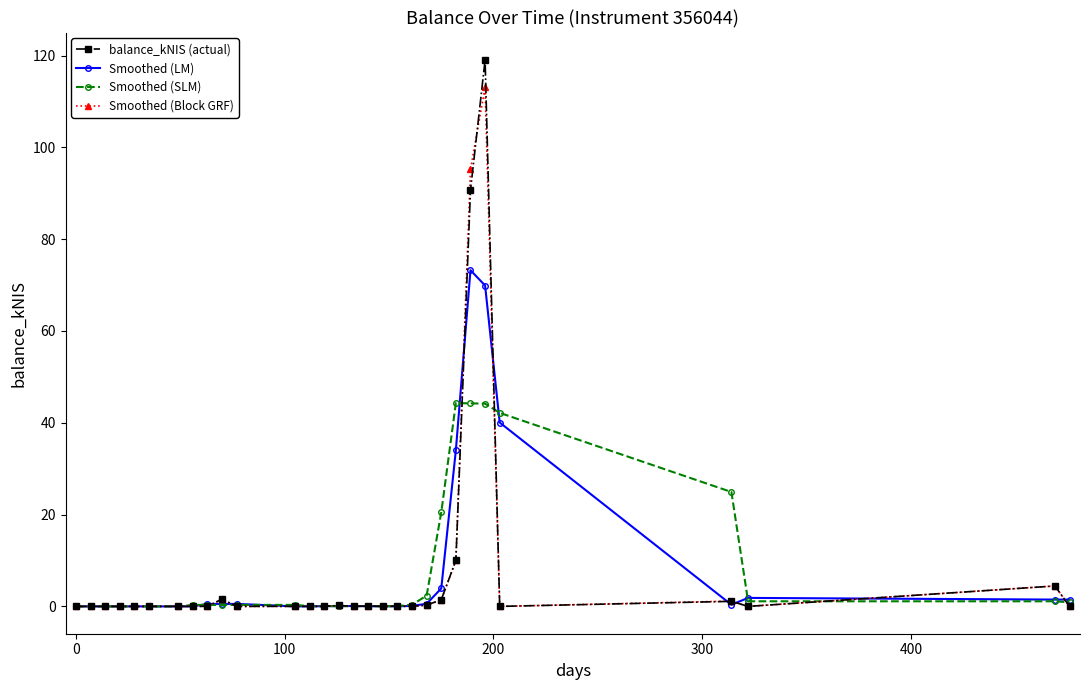

True or false: balance_kNIS (actual) and Smoothed (SLM) intersect in this chart.

True